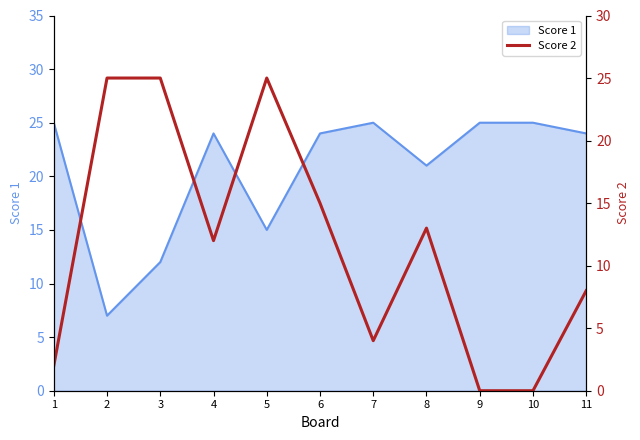

True or false: the data has more than 0 interior local peaks.

True